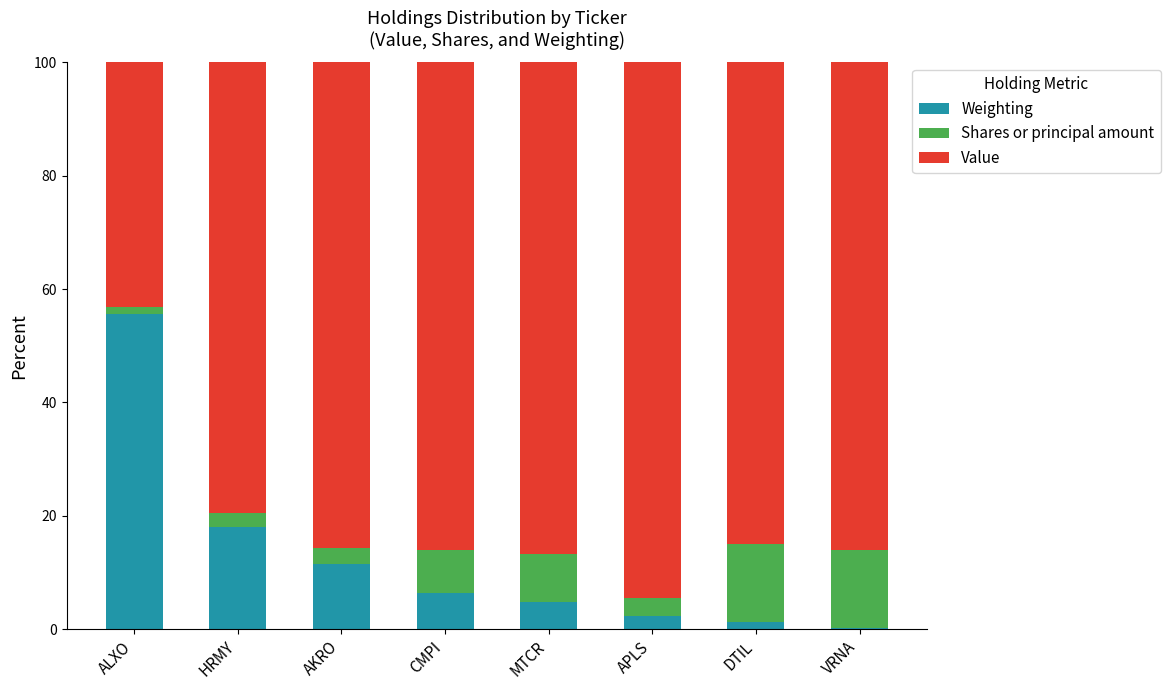

The Weighting series shows 18.1 at HRMY. True or false?

True